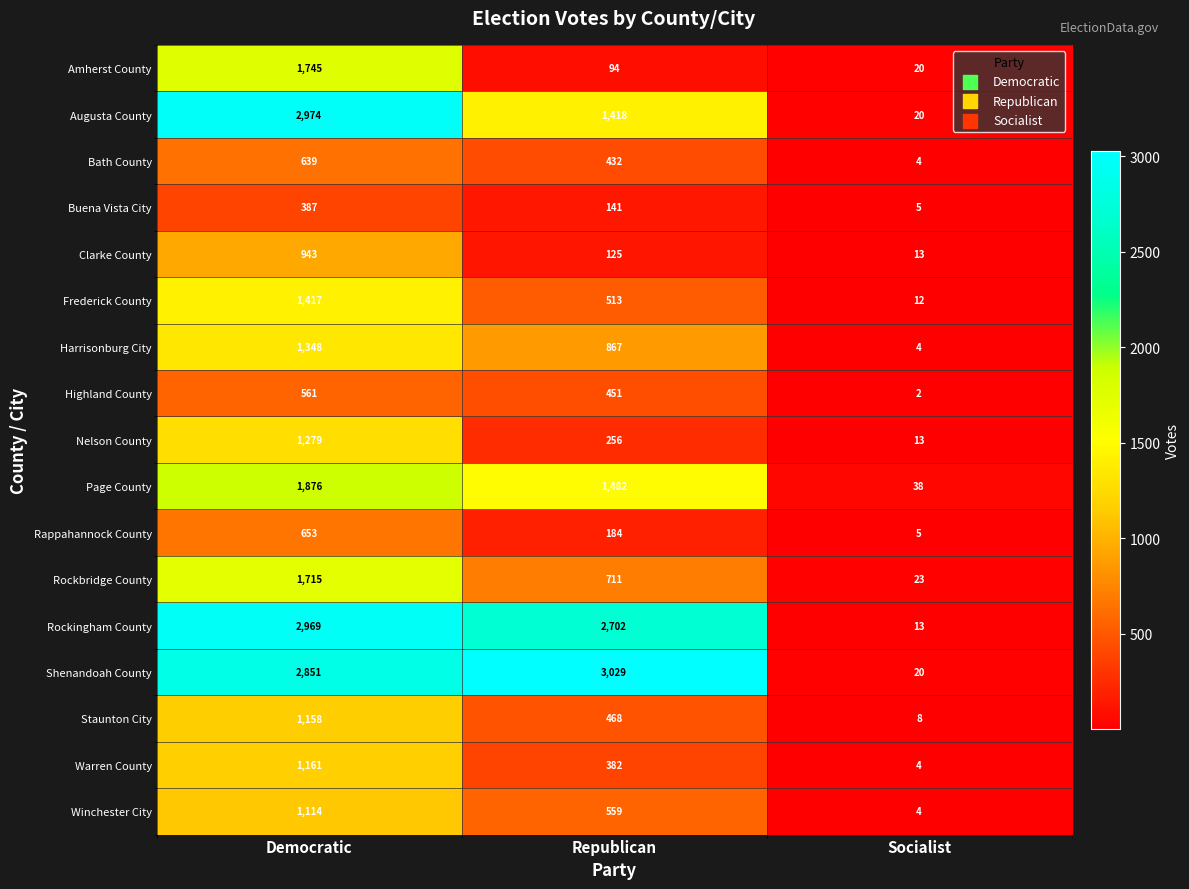

What value does the Amherst County series have at Socialist, to the nearest 10?

20